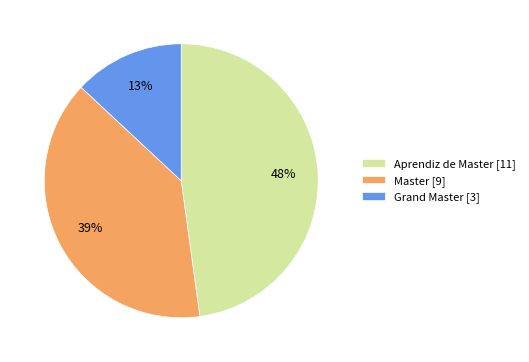

How many segments does this pie chart have?

3